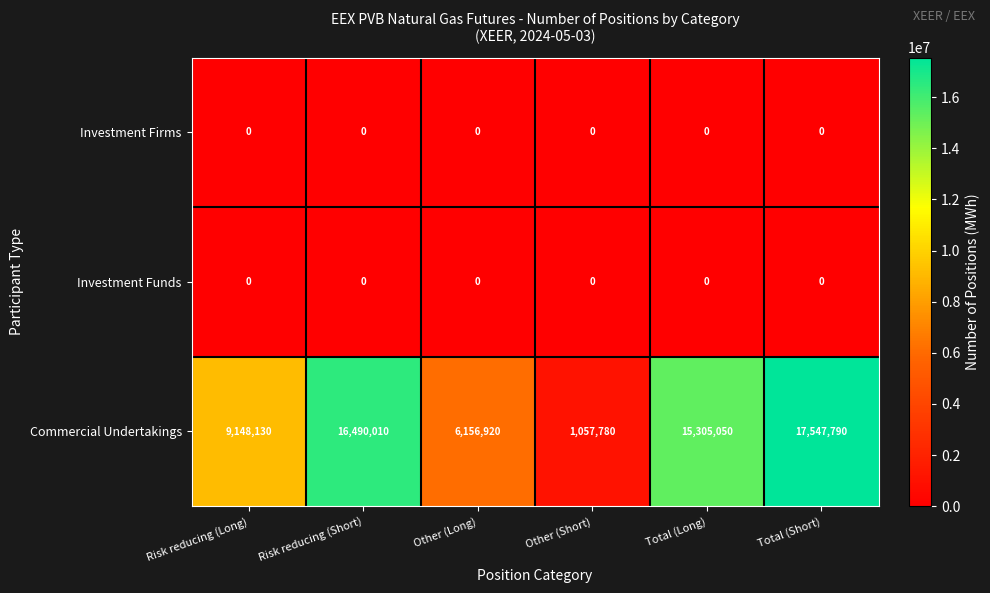

At which category is the sum across all series the highest?

Total (Short)